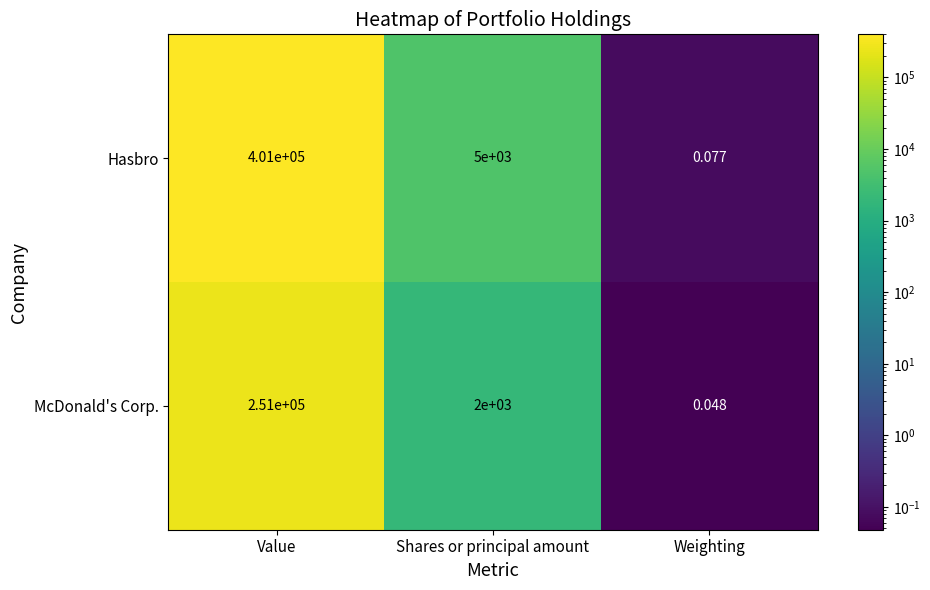

Which category has the highest value in the Hasbro series?

Value